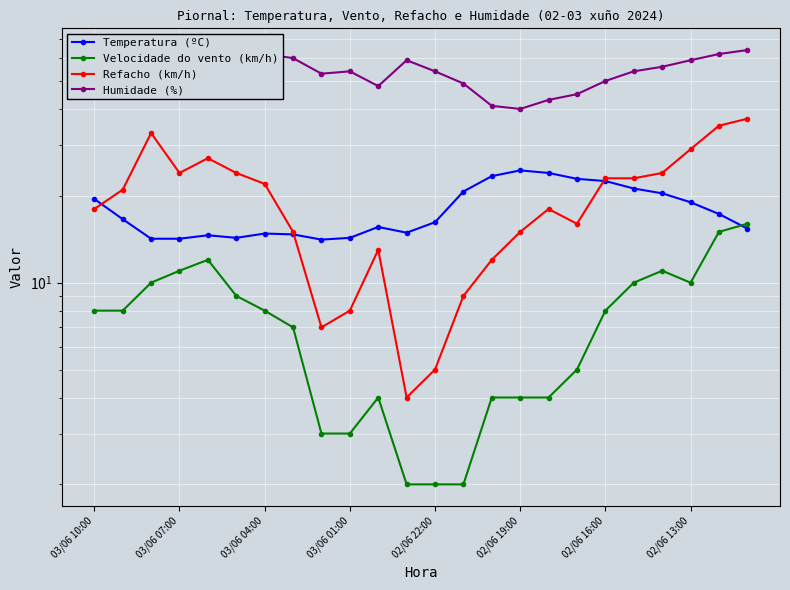

In Humidade (%), how many points are lower than both neighbors (excluding endpoints)?

4